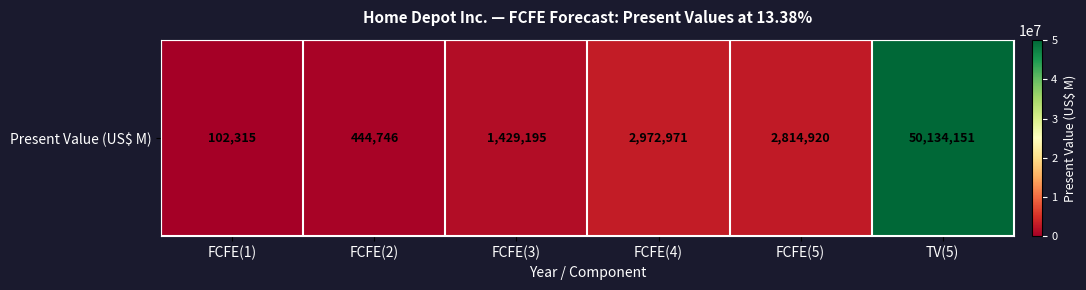

True or false: the data shows 102315 at FCFE(1).

True